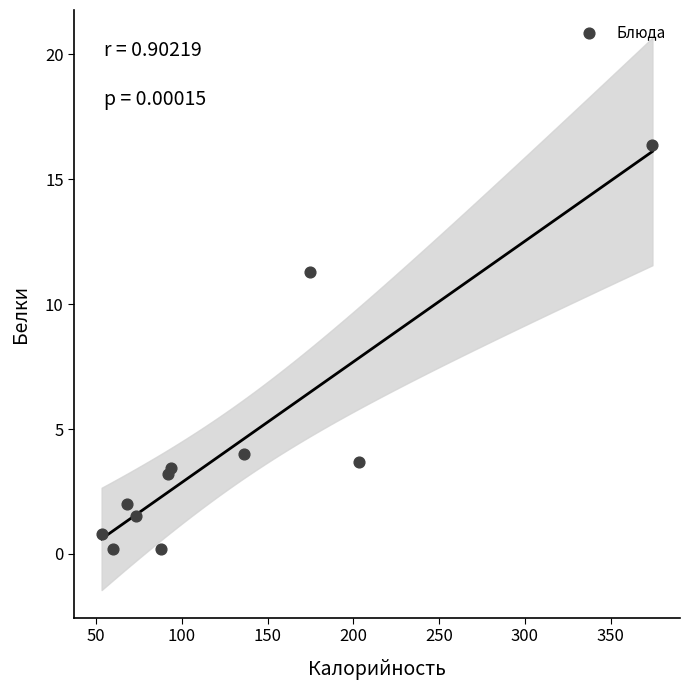

What is the range of Y values (max minus min)?

16.2